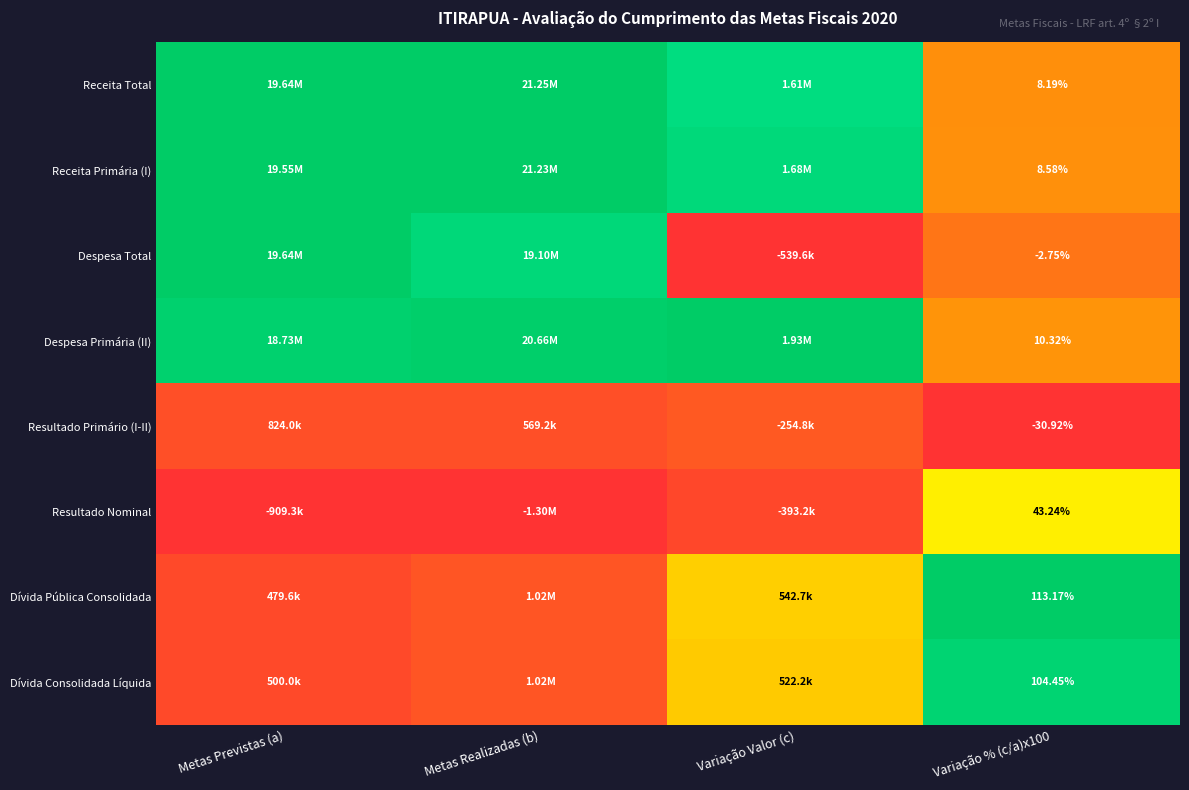

How many categories are shown in the chart?

4